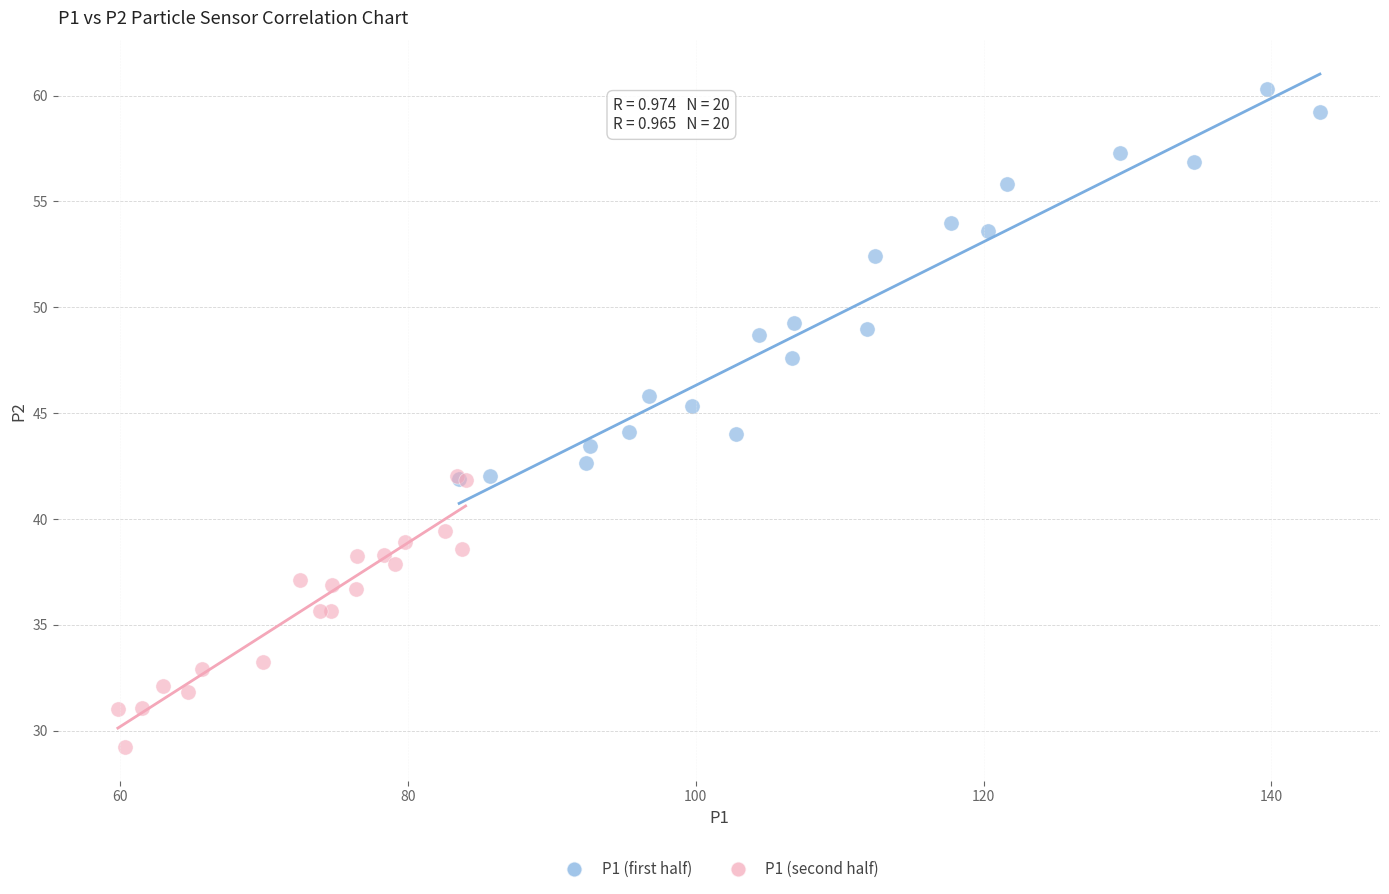

Which series contains the lowest Y value?

P1 (second half)